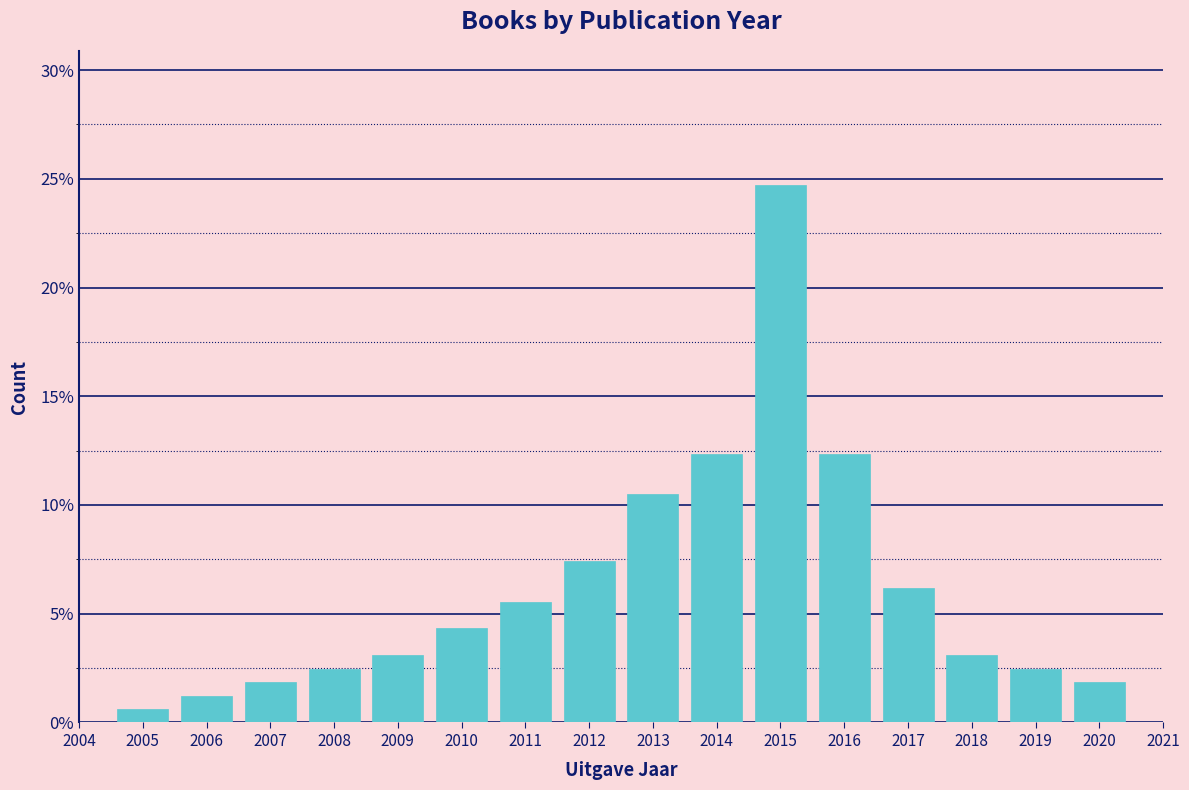

Reading left to right, transcribe this chart: for each bar, give the range it covers on the x-axis and its height. The values are not printed on the chart, so give them approximately, as read against the axis.

2004.5 to 2005.5: 0.5
2005.5 to 2006.5: 1.0
2006.5 to 2007.5: 2.0
2007.5 to 2008.5: 2.5
2008.5 to 2009.5: 3.0
2009.5 to 2010.5: 4.5
2010.5 to 2011.5: 5.5
2011.5 to 2012.5: 7.5
2012.5 to 2013.5: 10.5
2013.5 to 2014.5: 12.5
2014.5 to 2015.5: 24.5
2015.5 to 2016.5: 12.5
2016.5 to 2017.5: 6.0
2017.5 to 2018.5: 3.0
2018.5 to 2019.5: 2.5
2019.5 to 2020.5: 2.0